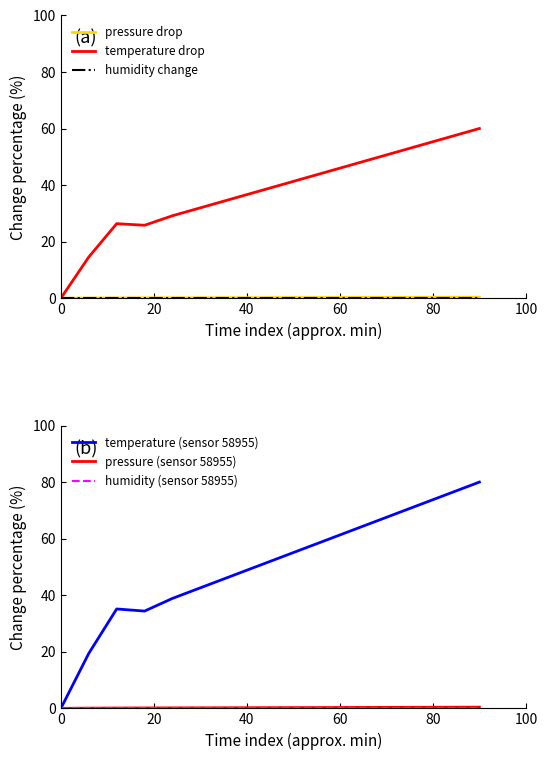

True or false: temperature (sensor 58955) has a value of 57.2 at 60.

False